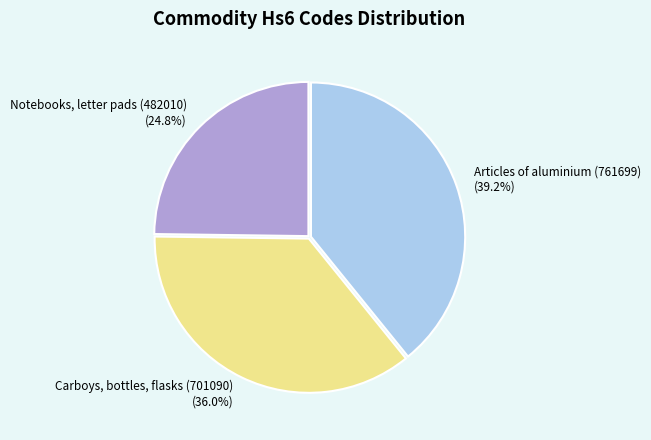

Does Articles of aluminium (761699) account for over 50% of the chart?

No